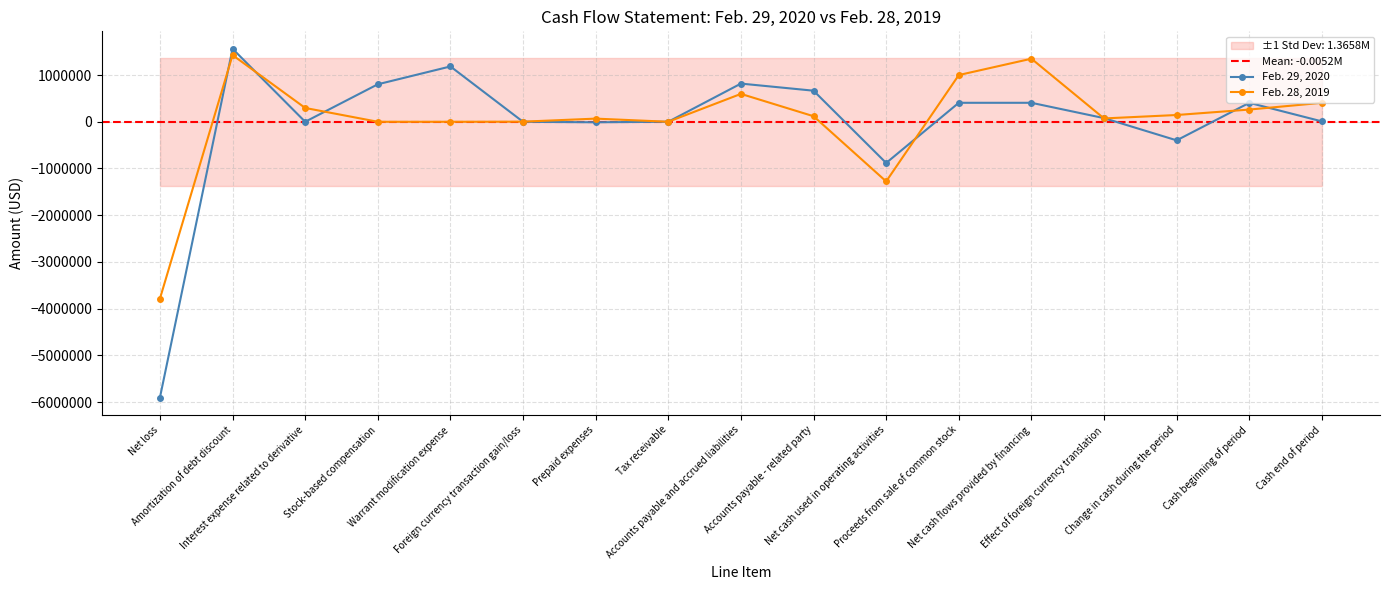

Reading left to right, what are all the values shown in this chart?

Feb. 29, 2020: -5903133	1562777	0	802500	1184366	-574	-11234	687	817365	665209	-882037	406250	406250	77994	-397793	405908	8115
Feb. 28, 2019: -3785632	1427722	295662	0	0	2284	67476	226	596866	118714	-1276682	1000000	1350000	71449	144767	261141	405908